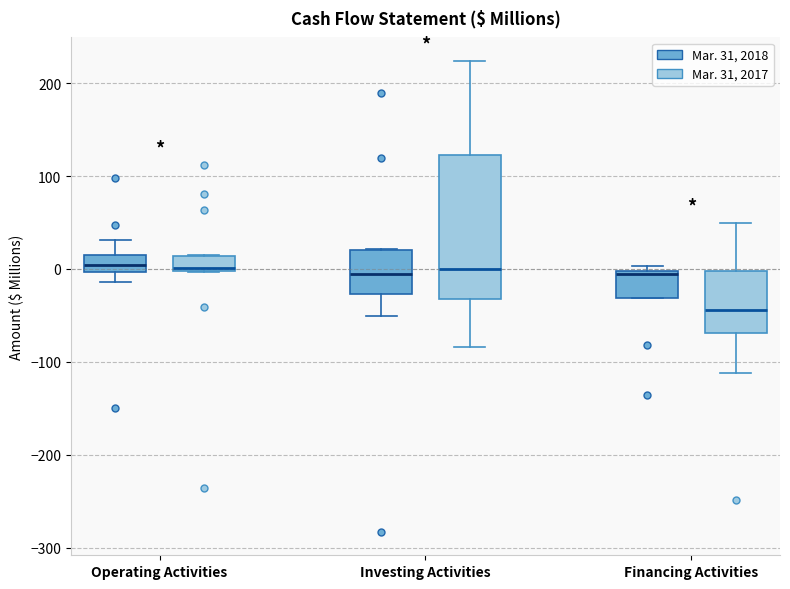

Where is the upper edge of the box for Investing Activities (Mar. 31, 2018) on the y-axis? The values are not printed on the chart, so give them approximately, as read against the axis.

20